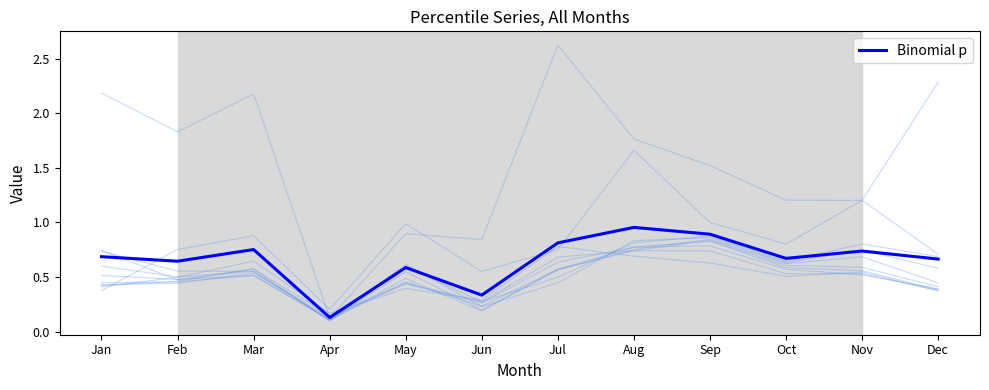

What is the difference between the values at Mar and Apr?

0.6